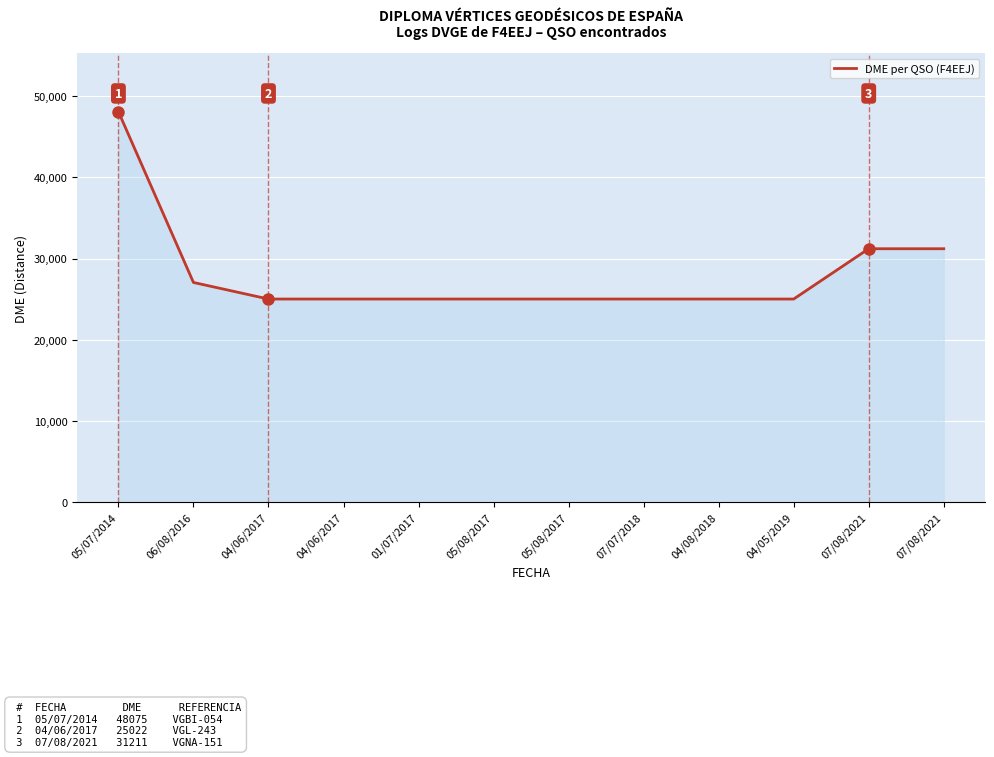

How many lines are shown in the chart?

1